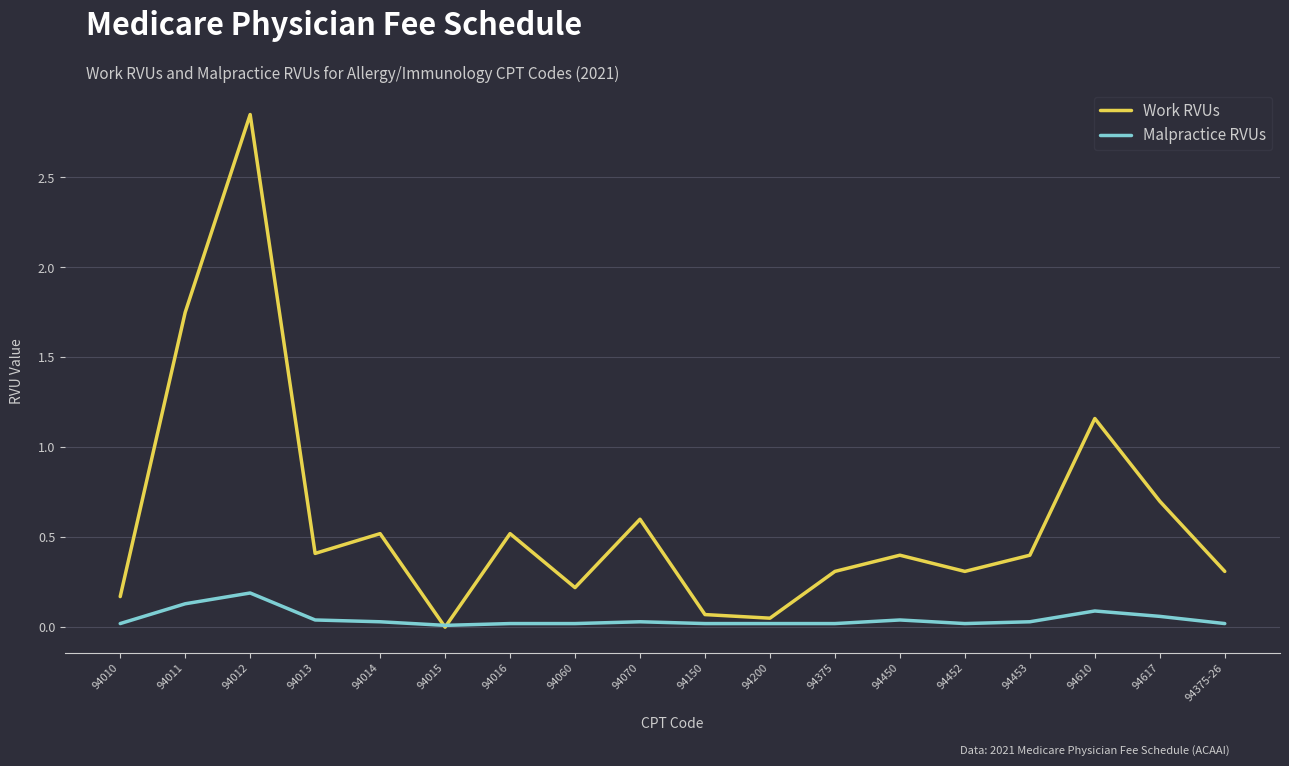

Is it true that Work RVUs equals 0.2 at 94010?

True